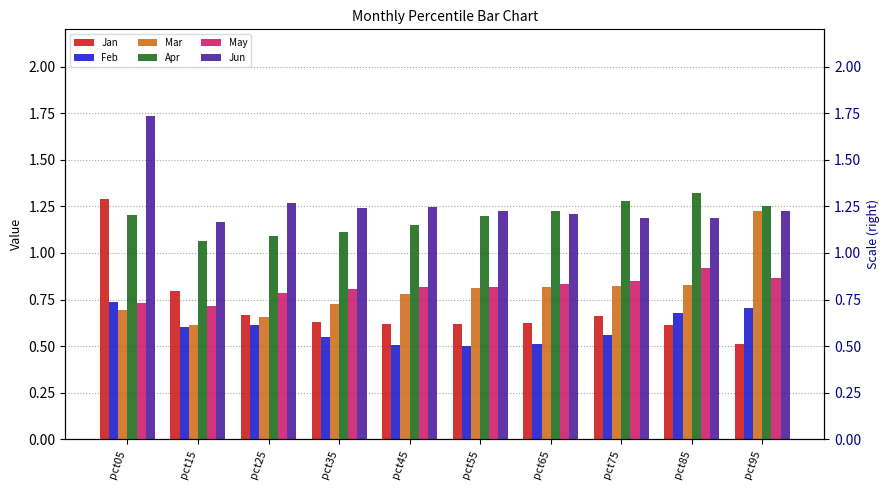

What is the difference between the maximum and second lowest values in the Mar series?

0.6